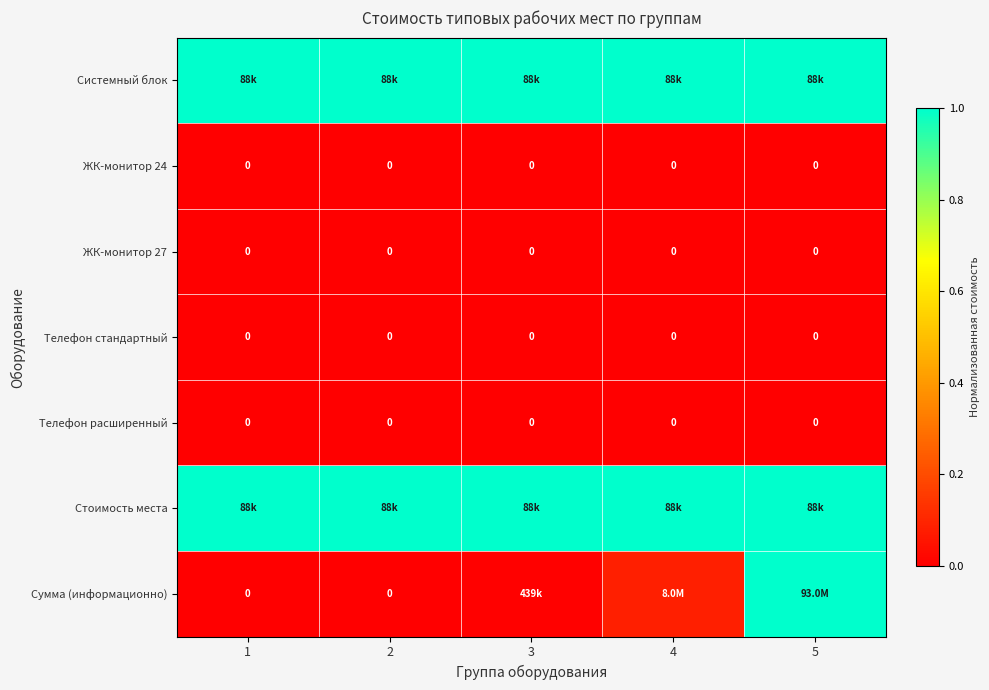

Is the value of Стоимость места at 5 greater than the value of Системный блок at 3?

No